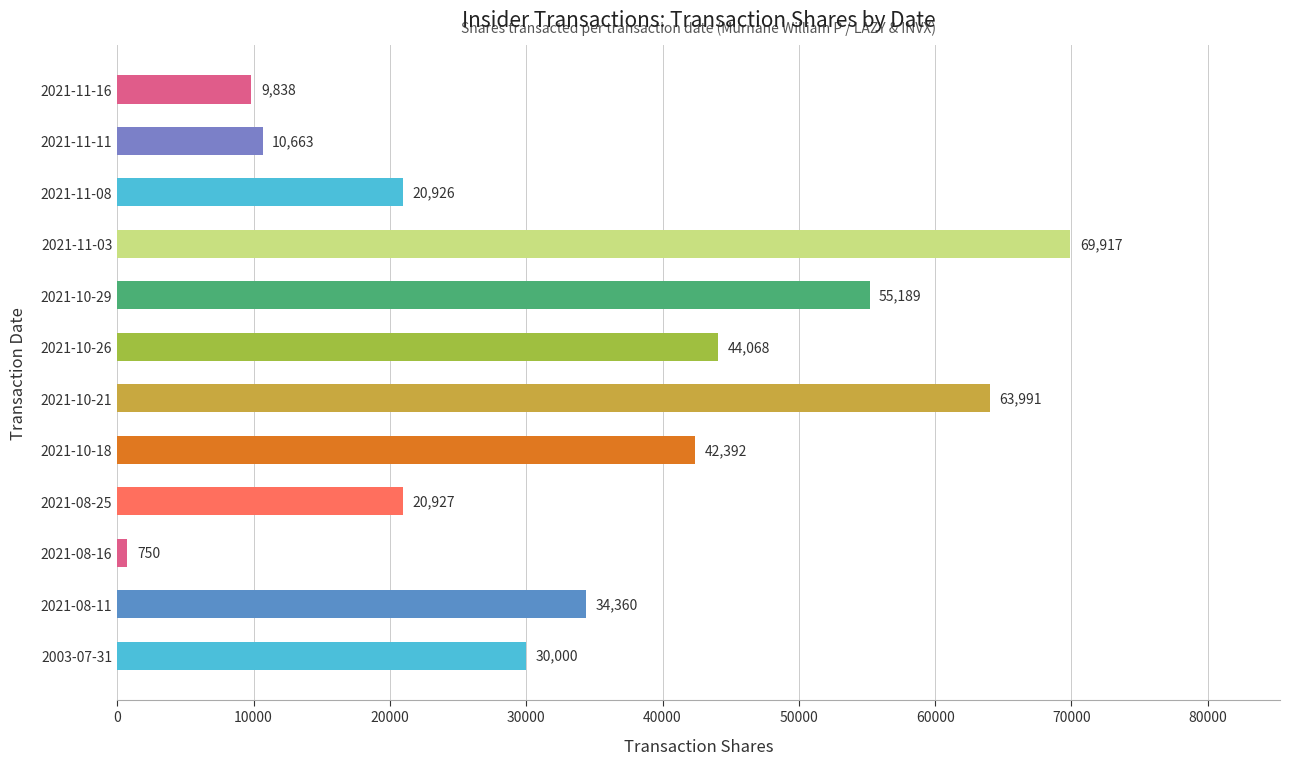

Reading top to bottom, transcribe all the data shown in this chart.

9838	10663	20926	69917	55189	44068	63991	42392	20927	750	34360	30000